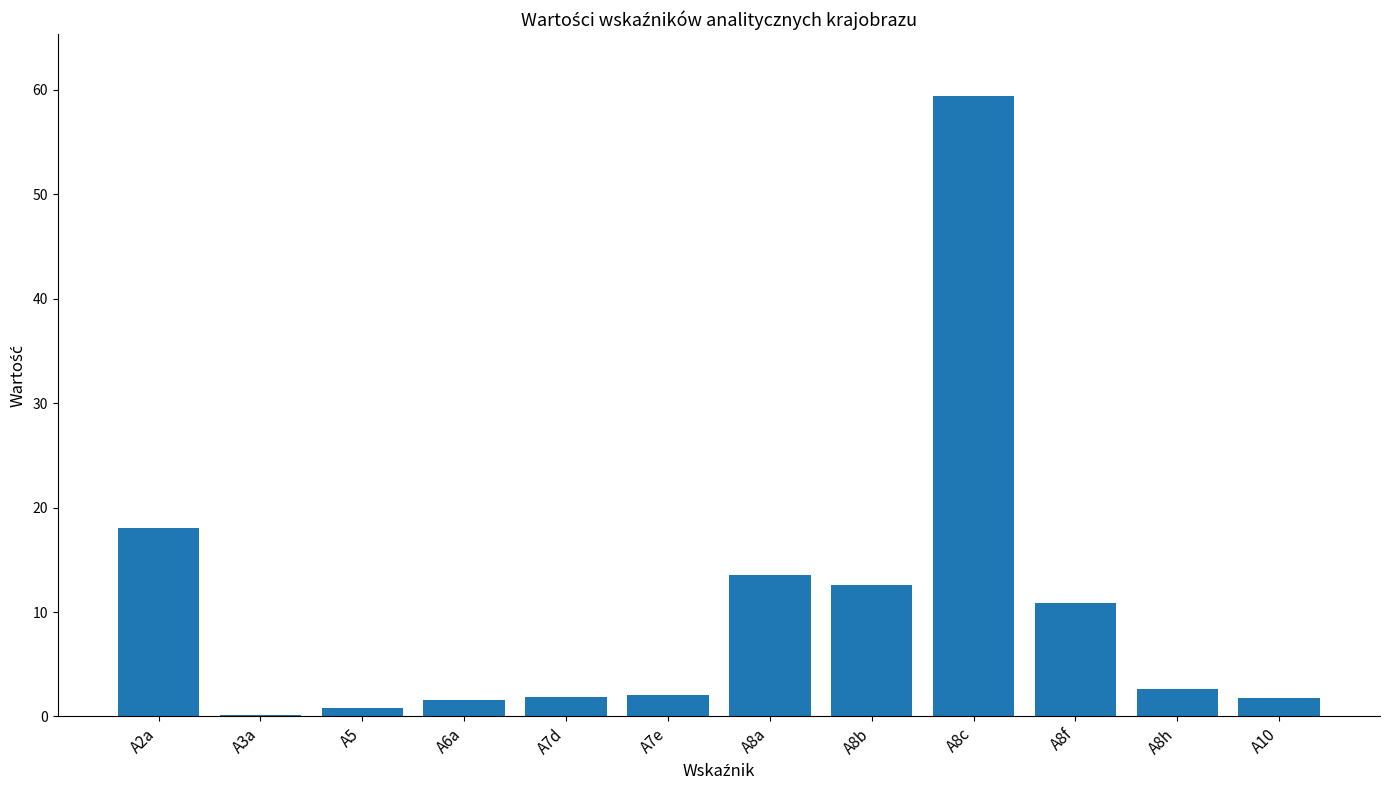

What is the sum of all values?

125.2